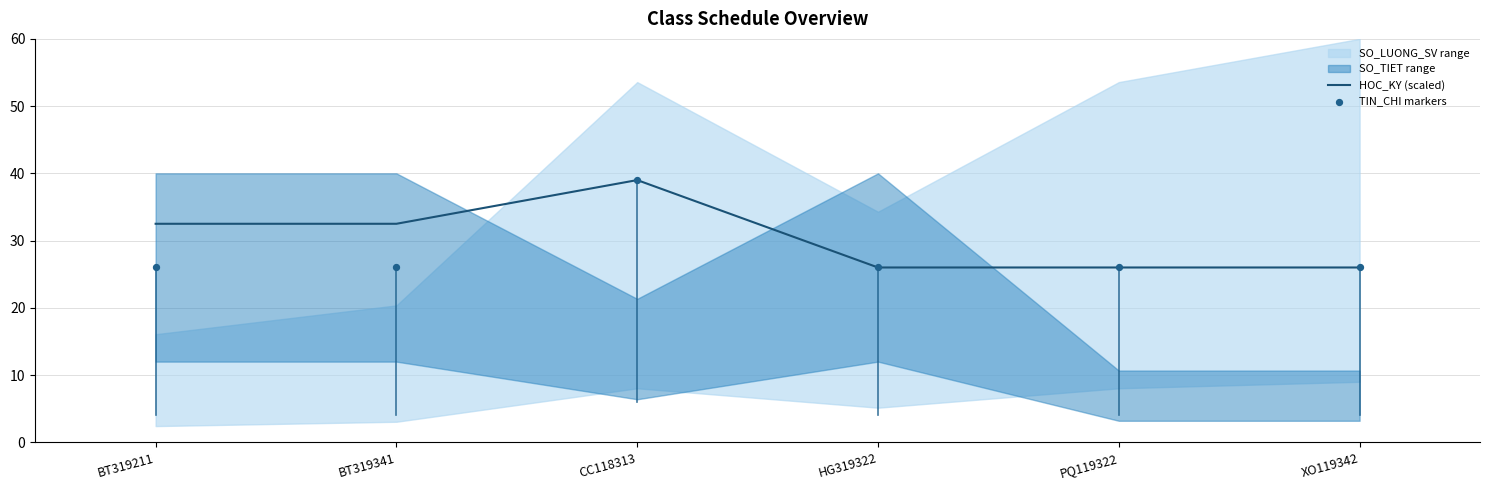

What is the maximum value for HOC_KY (scaled)?

39.0